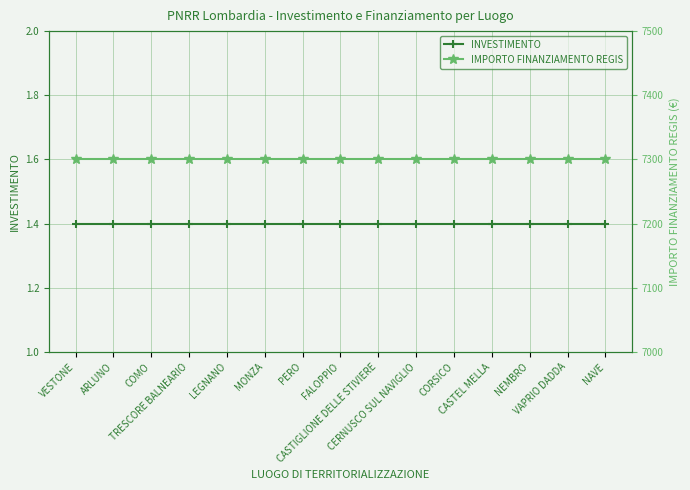

At COMO, list the series in order from smallest to largest.

INVESTIMENTO, IMPORTO FINANZIAMENTO REGIS